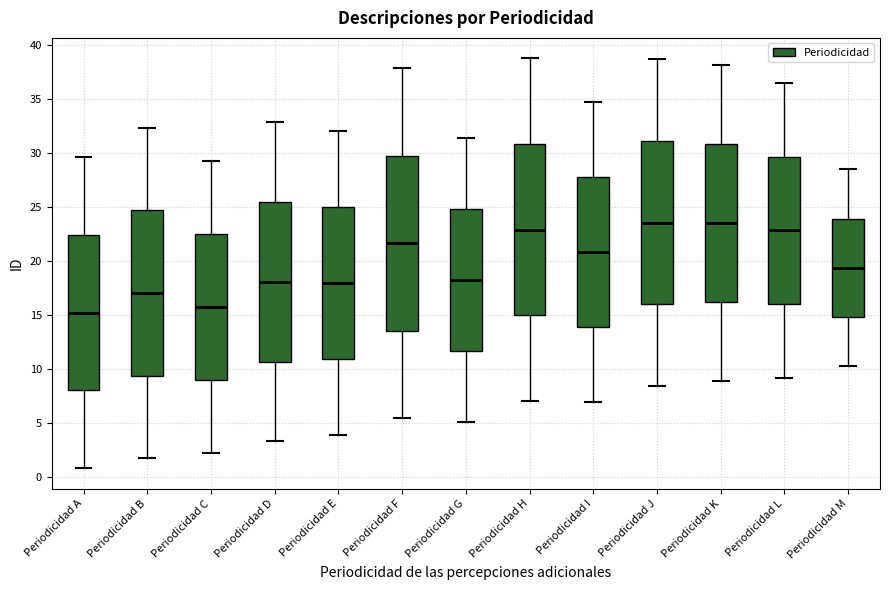

Which box's median line is the lowest?

Periodicidad A